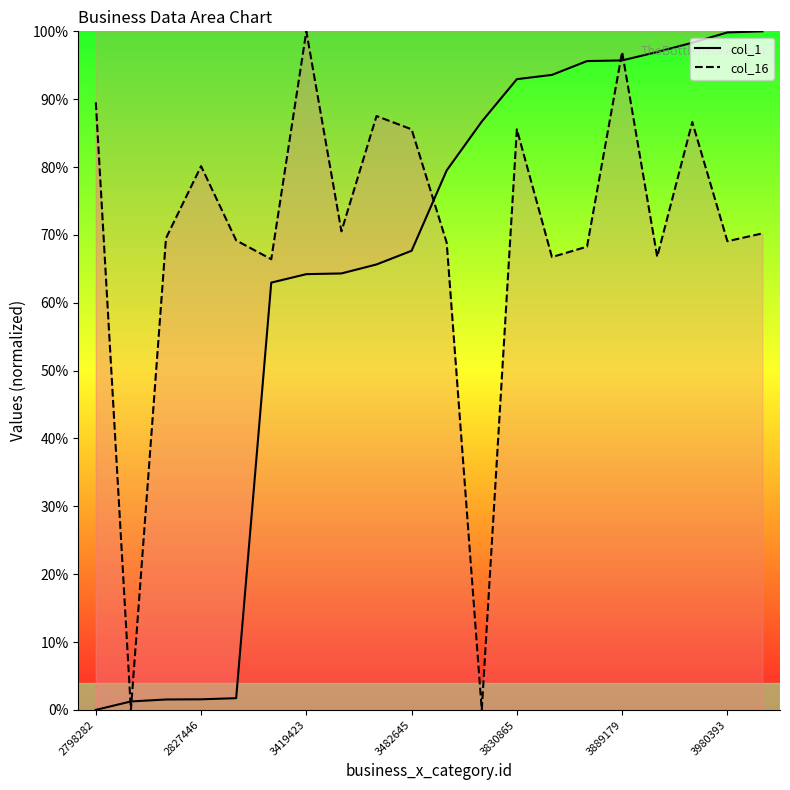

How many interior local valleys does the col_16 series have?

7